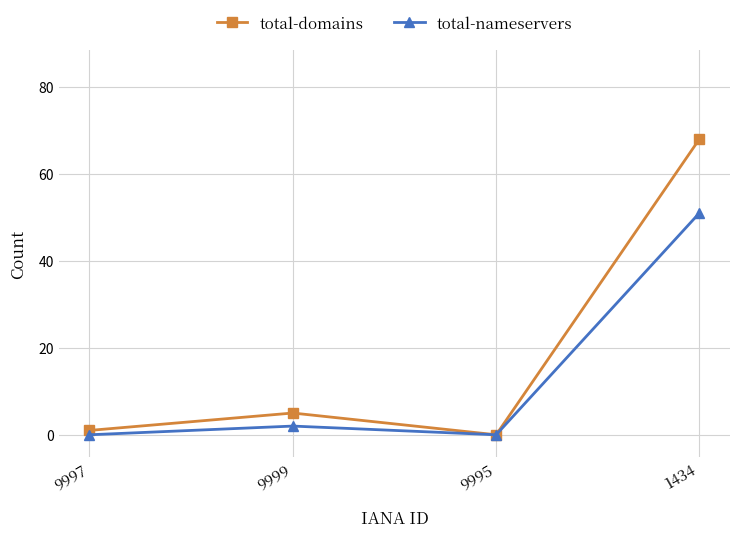

Does the chart display data point markers on the line(s)?

Yes